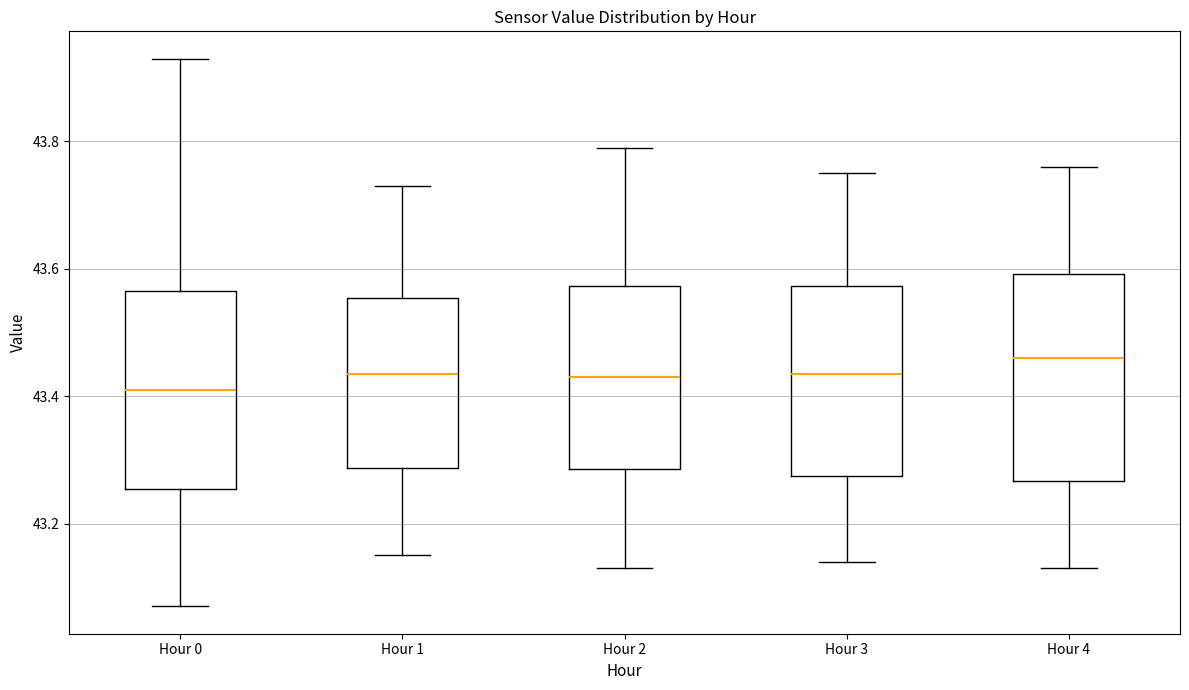

Reading left to right, read every box against the y-axis: the position of its median line, the range the box covers, and the ends of its whiskers. The values are not printed on the chart, so give them approximately, as read against the axis.

Hour 0: median 43.42, box 43.26 to 43.56, whiskers 43.08 to 43.94
Hour 1: median 43.44, box 43.28 to 43.56, whiskers 43.16 to 43.74
Hour 2: median 43.44, box 43.28 to 43.58, whiskers 43.14 to 43.80
Hour 3: median 43.44, box 43.28 to 43.58, whiskers 43.14 to 43.76
Hour 4: median 43.46, box 43.26 to 43.60, whiskers 43.14 to 43.76